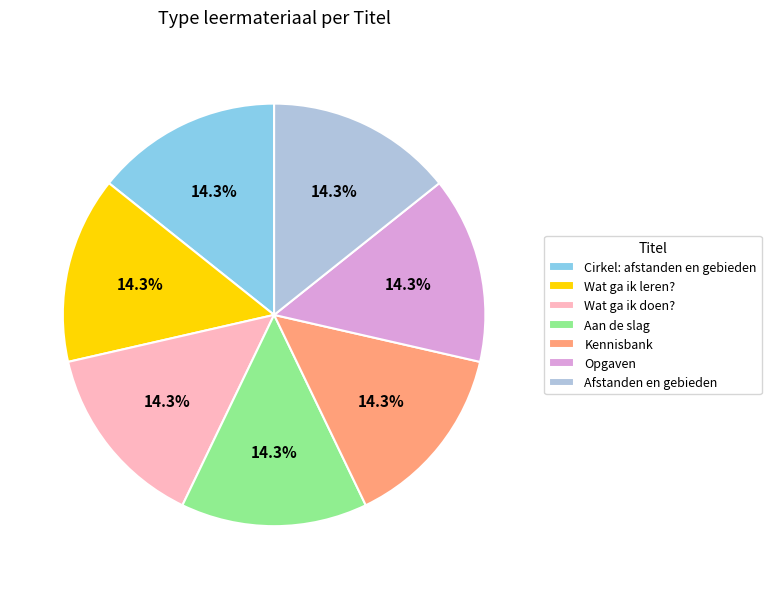

Does any single category account for the majority?

No